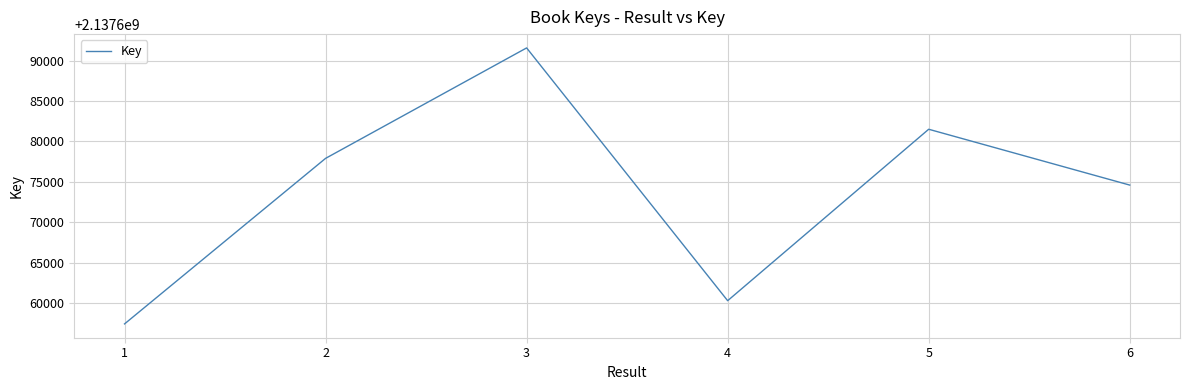

List the labels in order of value, smallest first.

1, 4, 6, 2, 5, 3